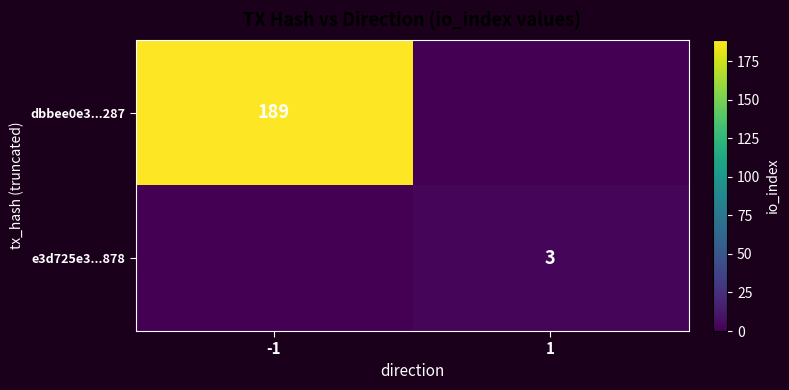

Is the value of e3d725e3...878 at 1 greater than the value of dbbee0e3...287 at -1?

No